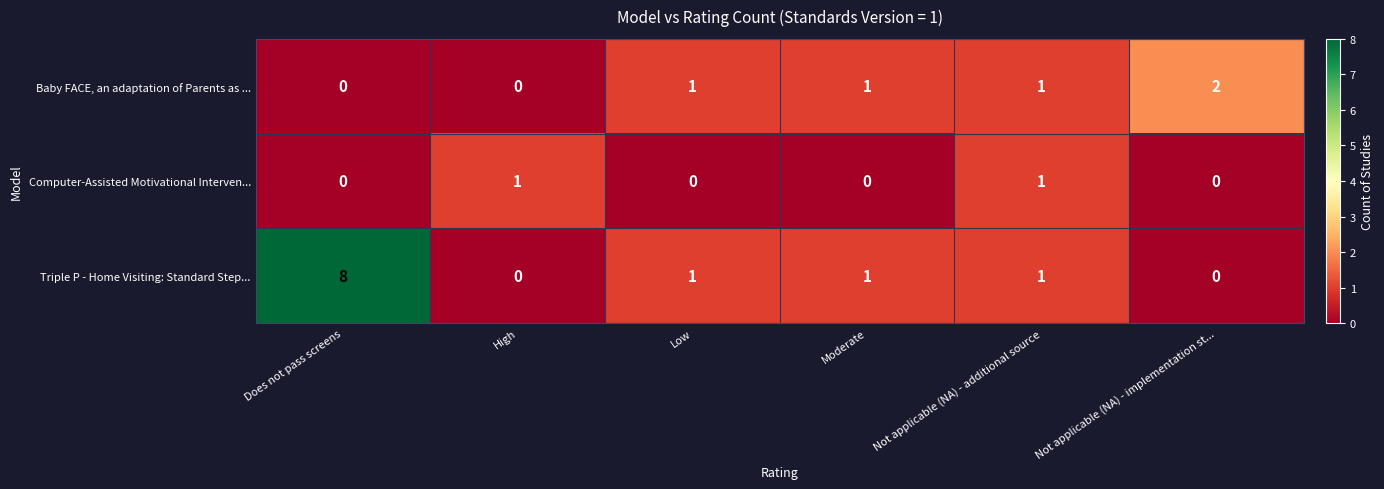

What is the sum of all Baby FACE, an adaptation of Parents as ... values?

5